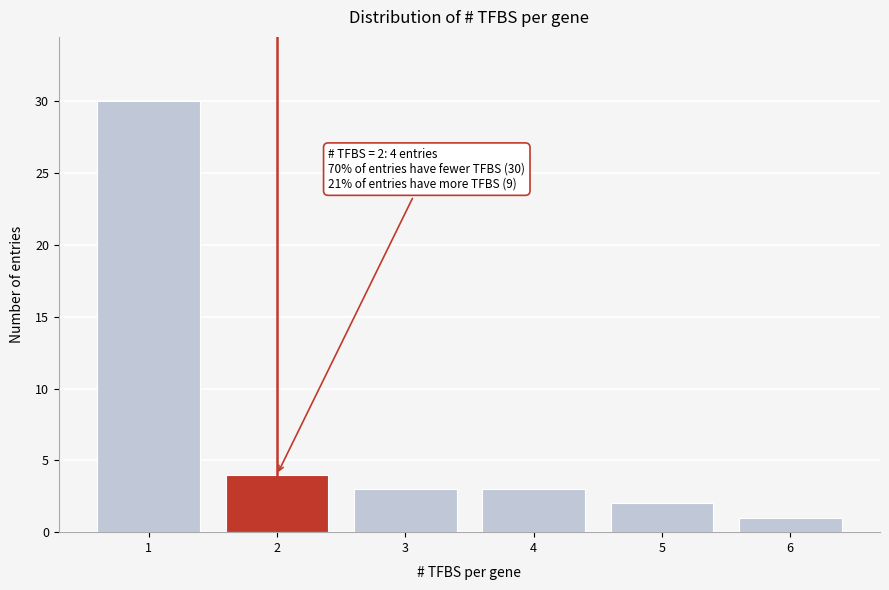

Over which range of the x-axis is the bar tallest?

0.5 to 1.5